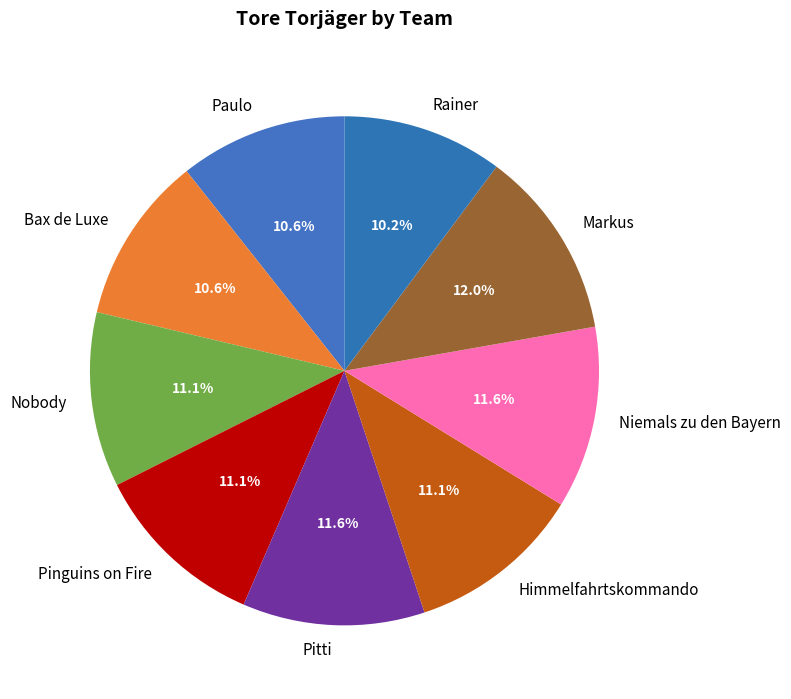

How many slices are in this pie chart?

9